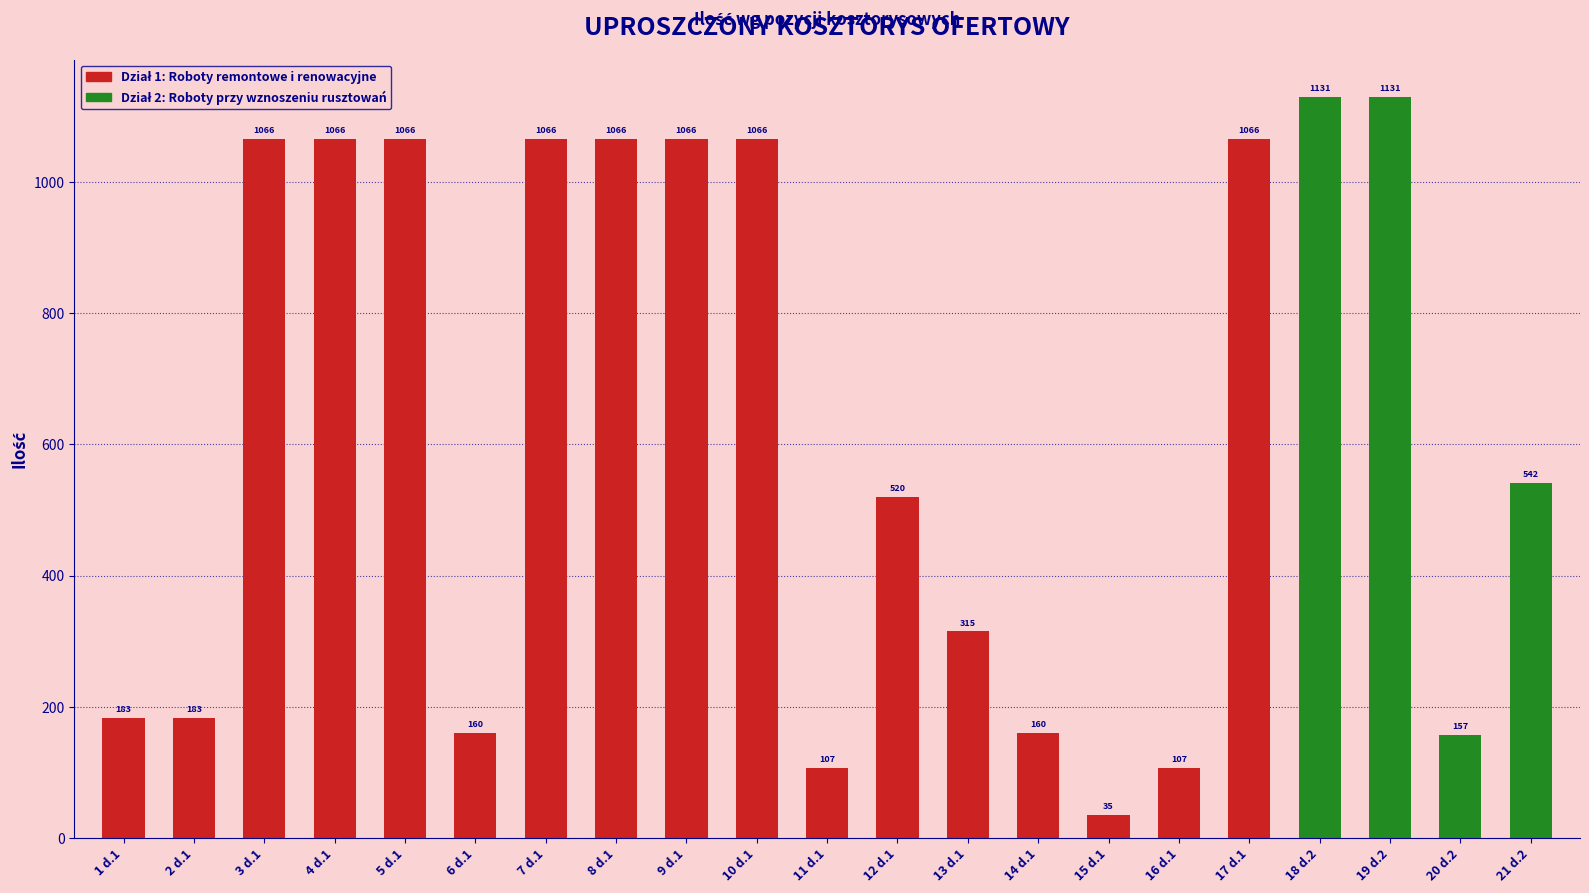

At which label is the value closest to 582?

21 d.2